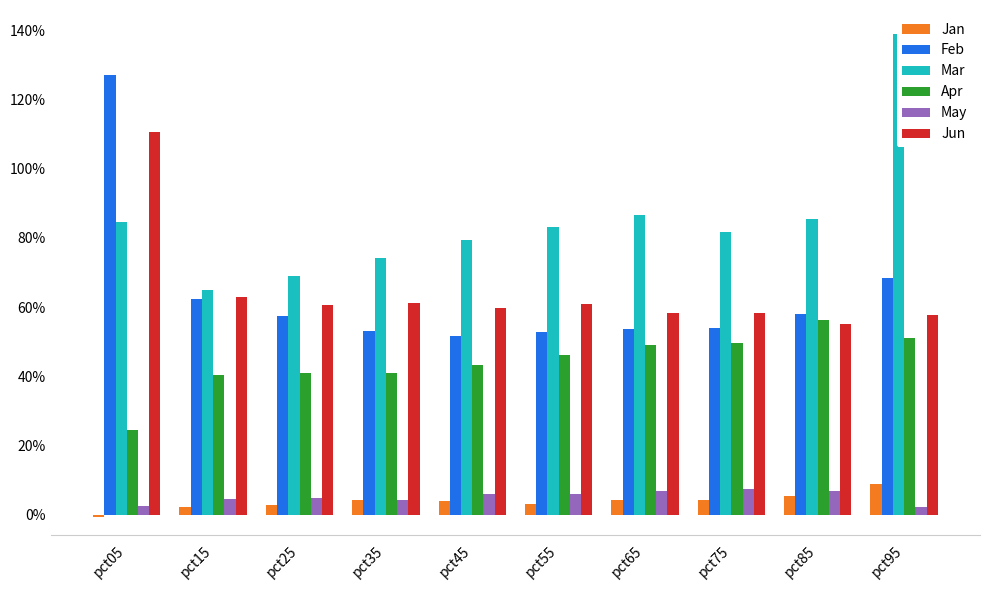

Rank the categories by May value from lowest to highest.

pct95, pct05, pct35, pct15, pct25, pct45, pct55, pct65, pct85, pct75